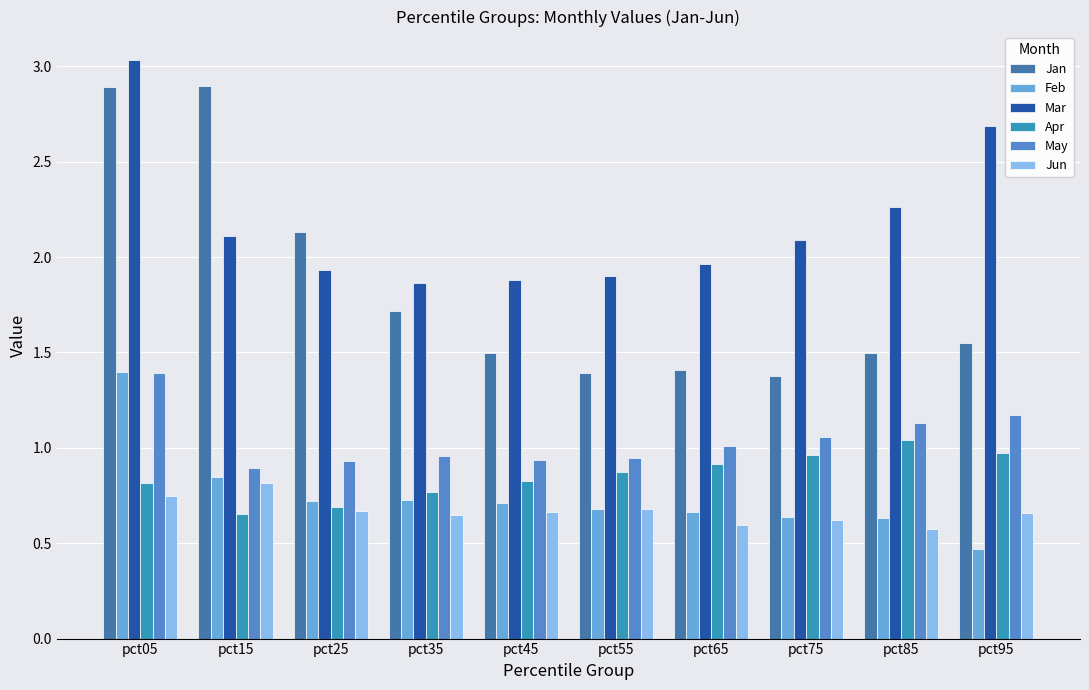

What is the average value of the Jan series?

1.8